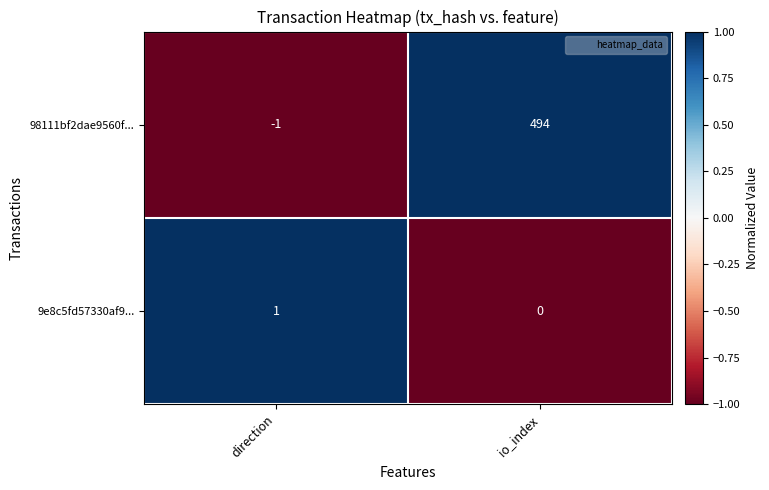

Count the number of categories in the chart.

2